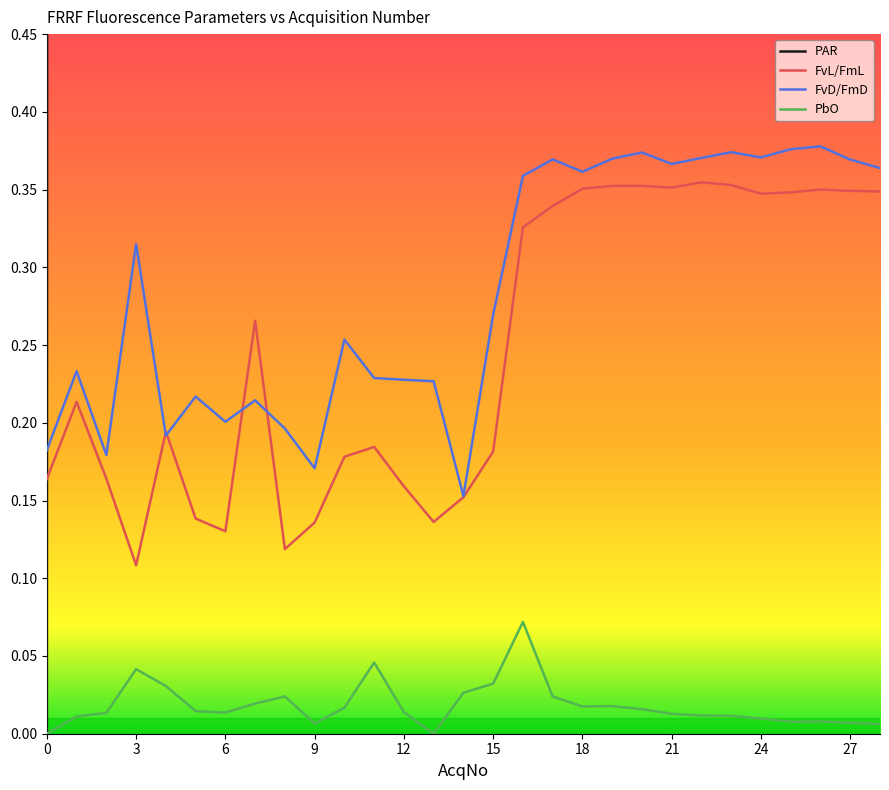

What is the label of the 17th point from the left?

16